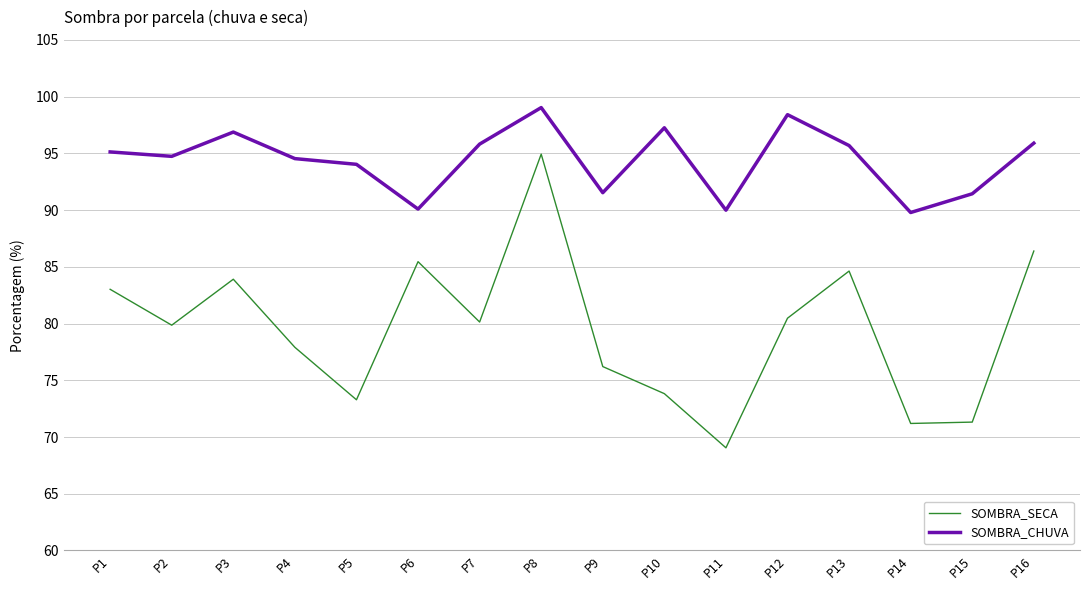

At how many categories does at least one series exceed 74?

16